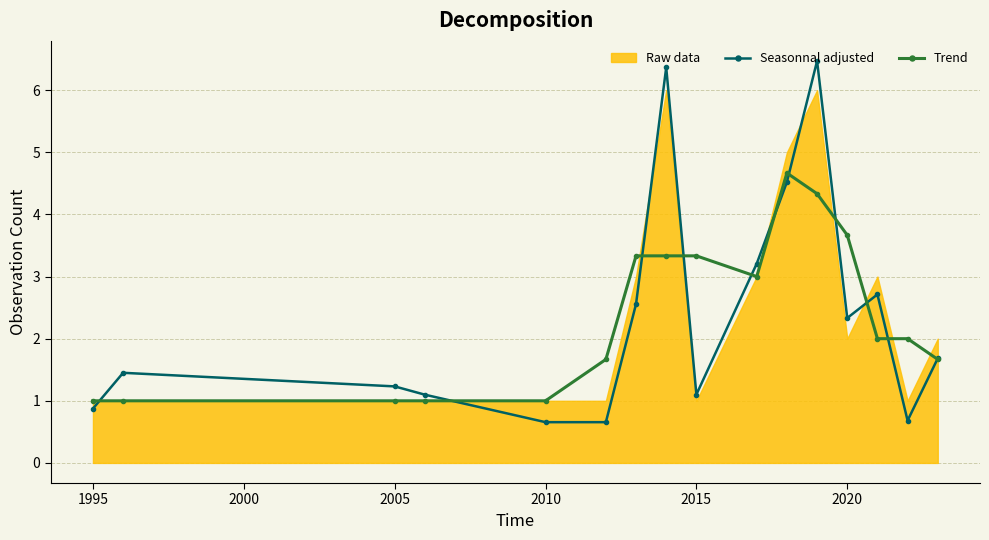

What is the value of the Seasonnal adjusted point at the 11th from the left?

4.5